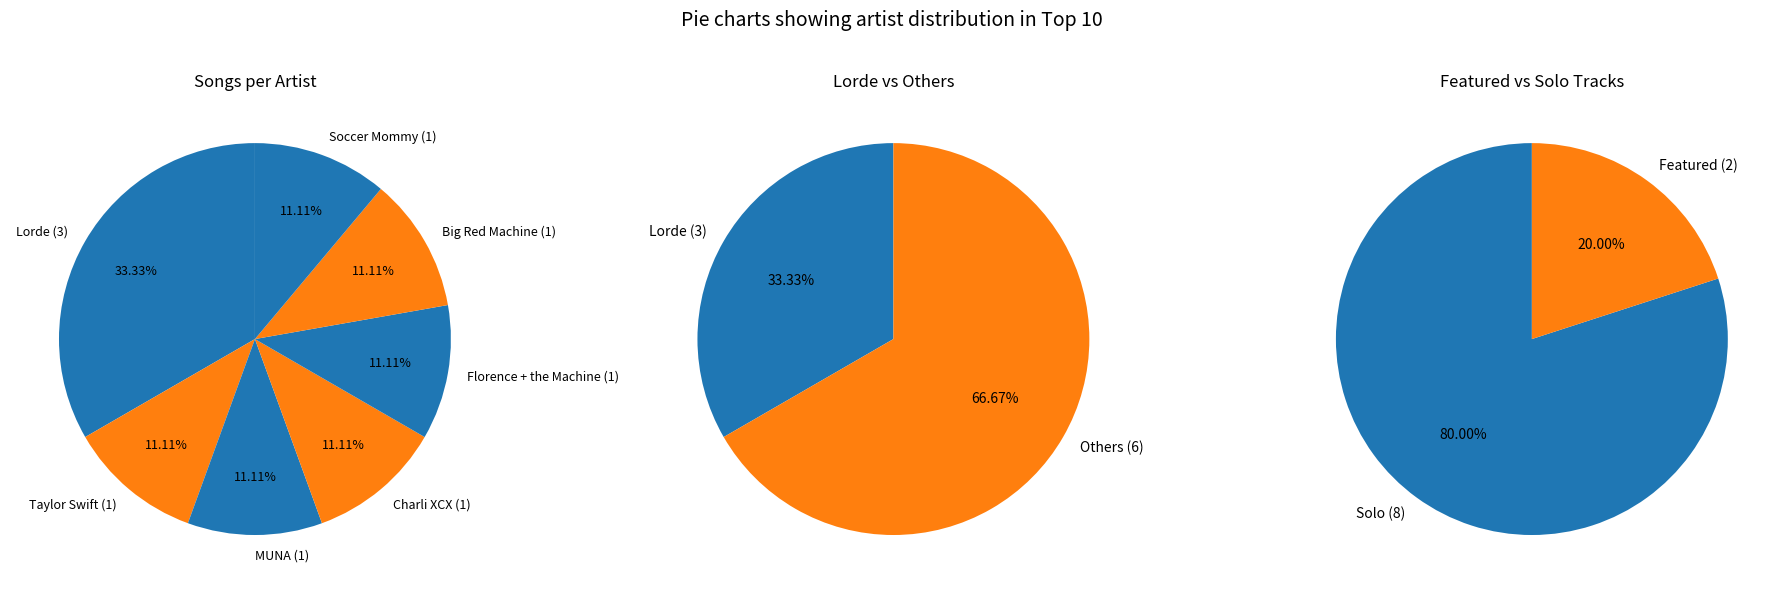

How many segments does this pie chart have?

7